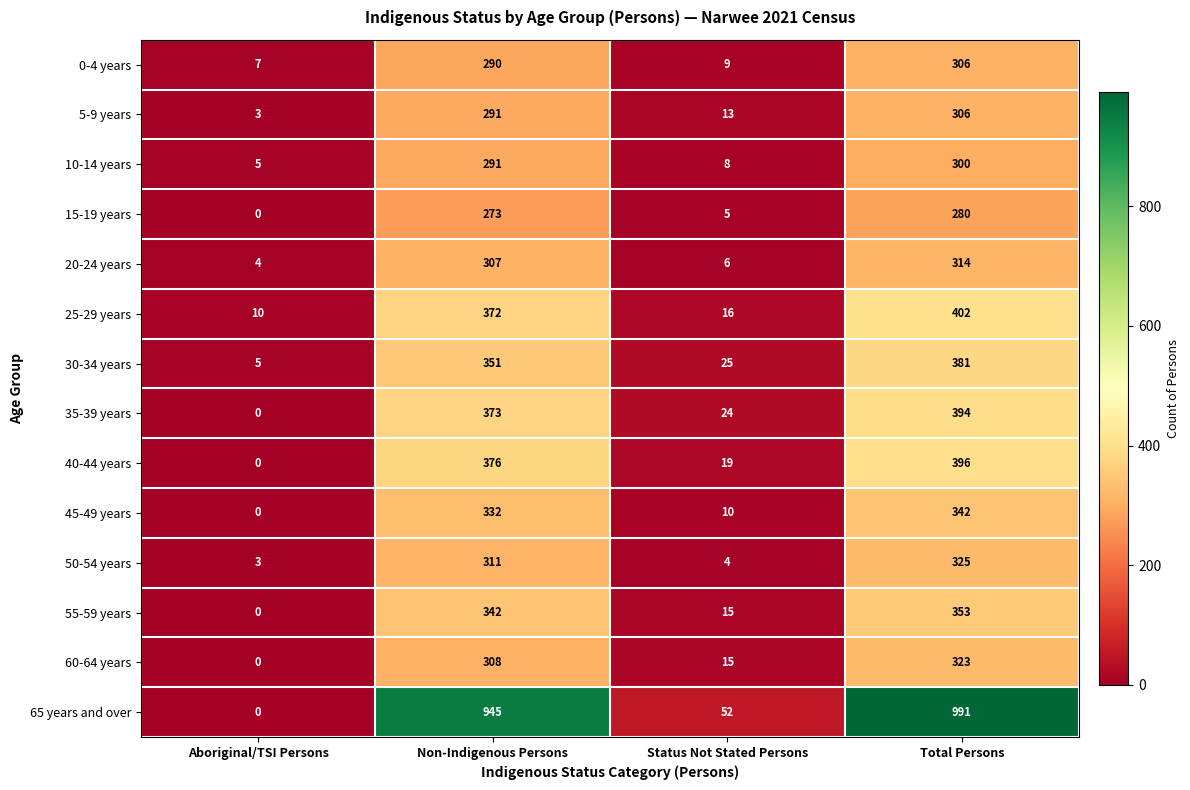

What is the sum of the 5-9 years values at Non-Indigenous Persons and Aboriginal/TSI Persons?

294